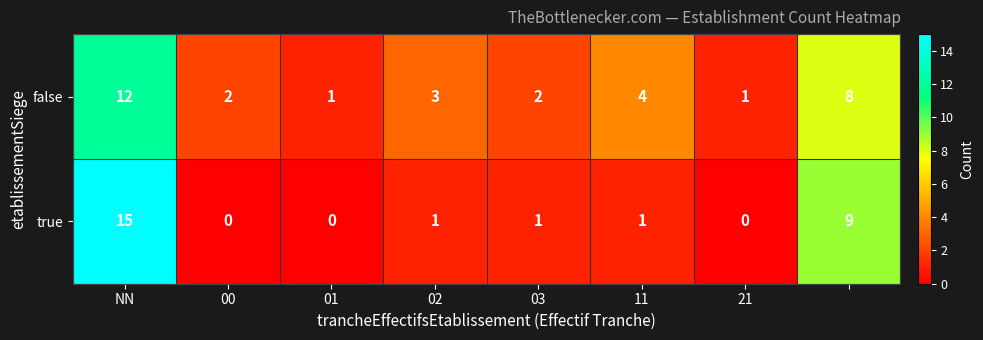

What is the average value of the true series?

3